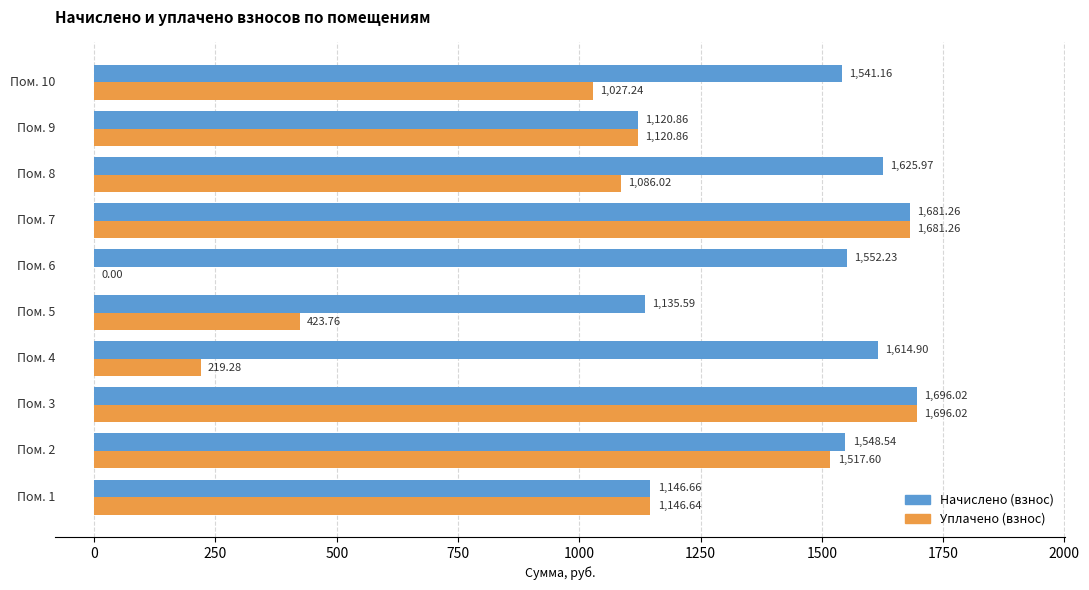

At which label is Начислено (взнос) closest to 1408?

10